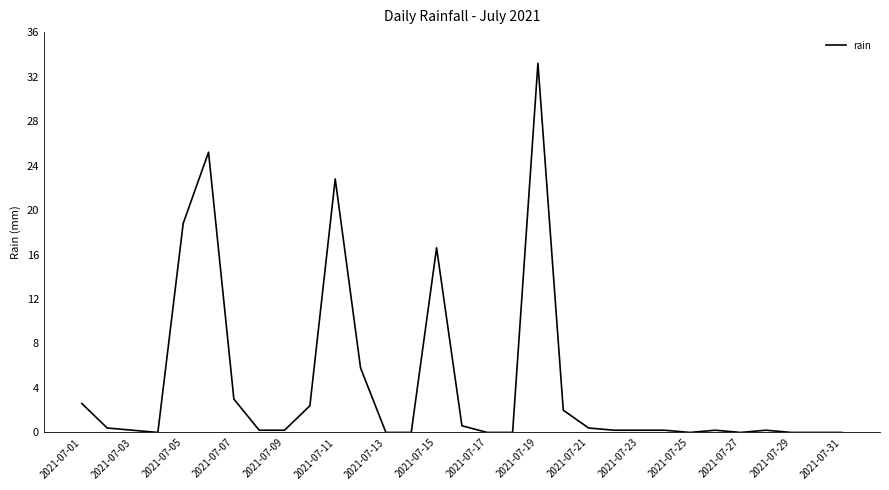

Reading left to right, transcribe all the data shown in this chart.

2.6	0.4	0.2	0.0	18.8	25.2	3.0	0.2	0.2	2.4	22.8	5.8	0.0	0.0	16.6	0.6	0.0	0.0	33.2	2.0	0.4	0.2	0.2	0.2	0.0	0.2	0.0	0.2	0.0	0.0	0.0